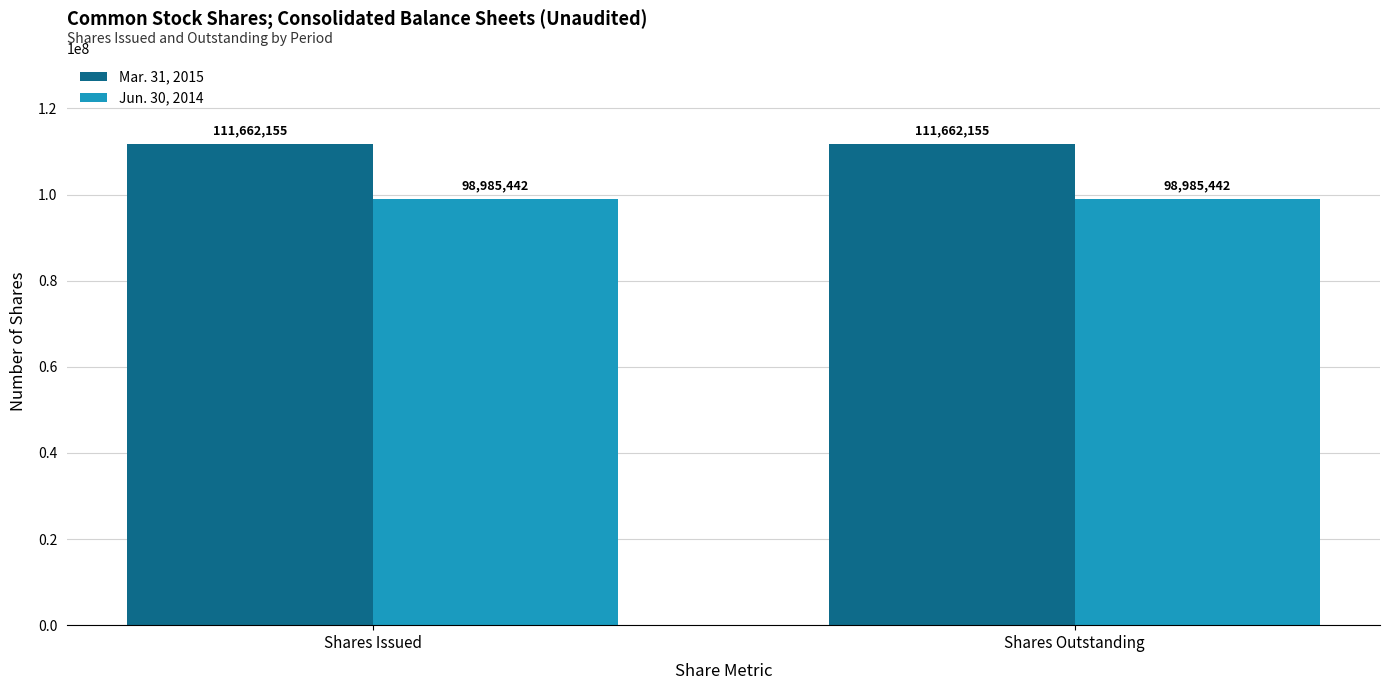

What is the value of the Mar. 31, 2015 bar at the 2nd from the left?

111662155